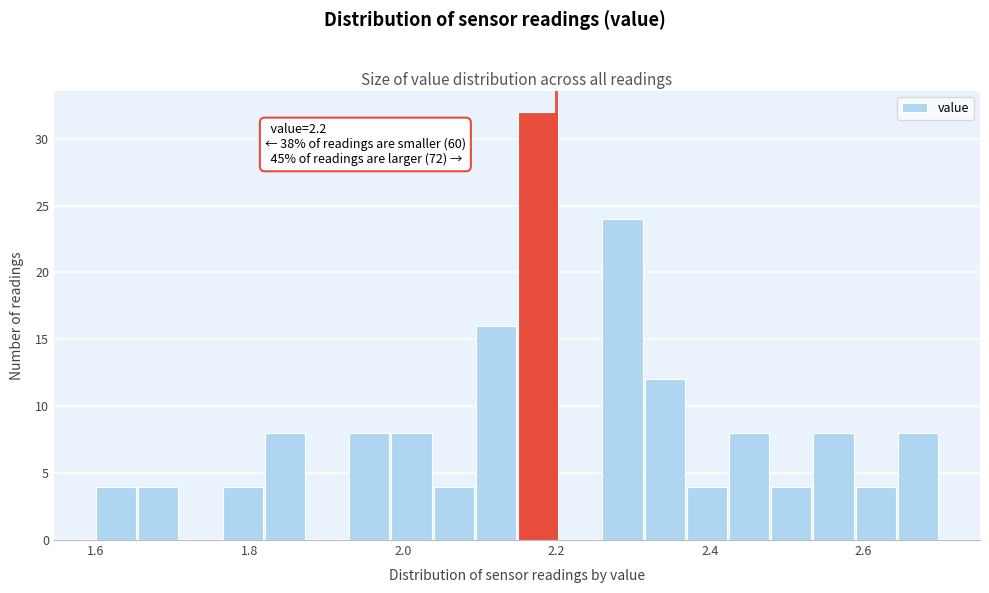

Around what value on the x-axis is the tallest bar? Give the approximate position of its centre, as read against the axis.

2.18